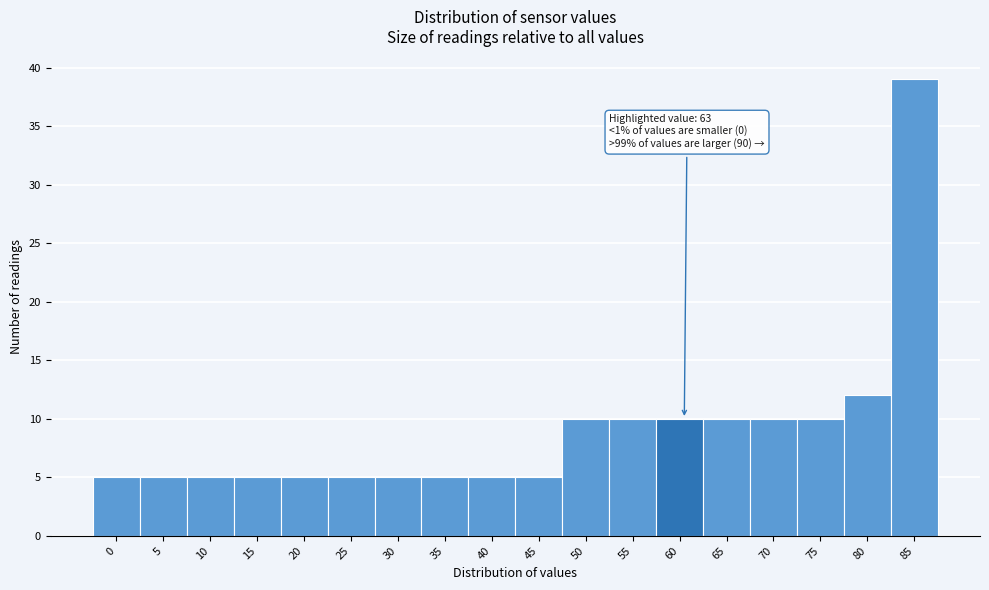

Reading left to right, extract all data points from this chart.

0=5	5=5	10=5	15=5	20=5	25=5	30=5	35=5	40=5	45=5	50=10	55=10	60=10	65=10	70=10	75=10	80=12	85=39